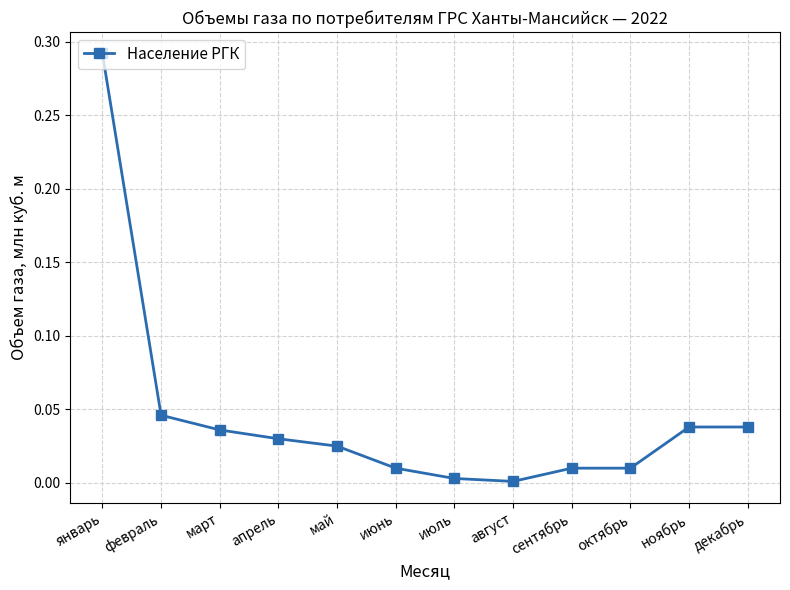

How many lines are shown in the chart?

1